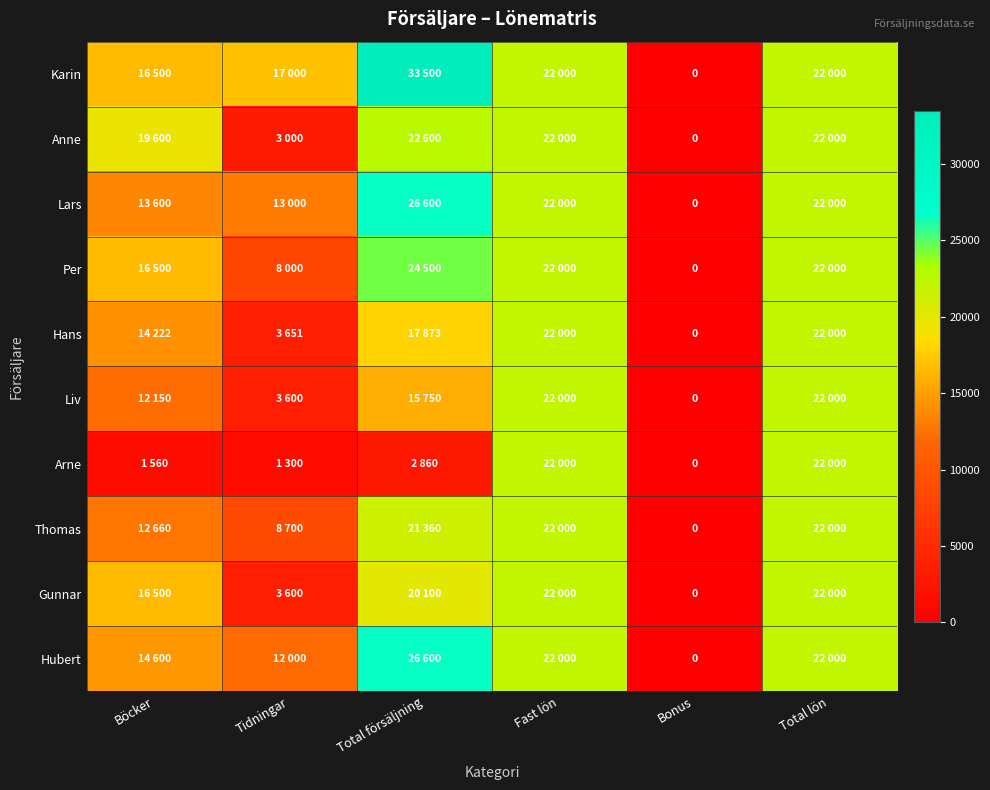

List the series in order of their peak value, lowest first.

Hans, Liv, Arne, Thomas, Gunnar, Anne, Per, Lars, Hubert, Karin